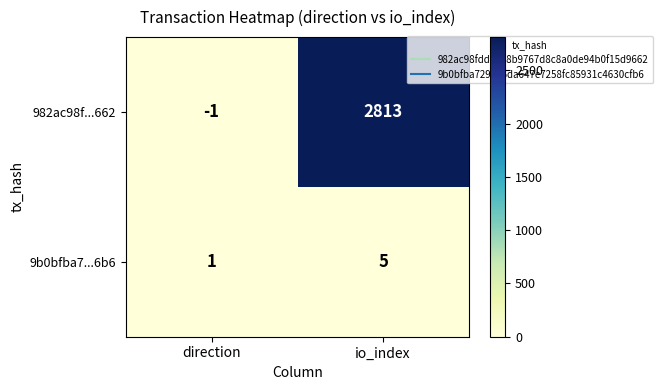

The 982ac98f...662 series shows 2813 at io_index. True or false?

True